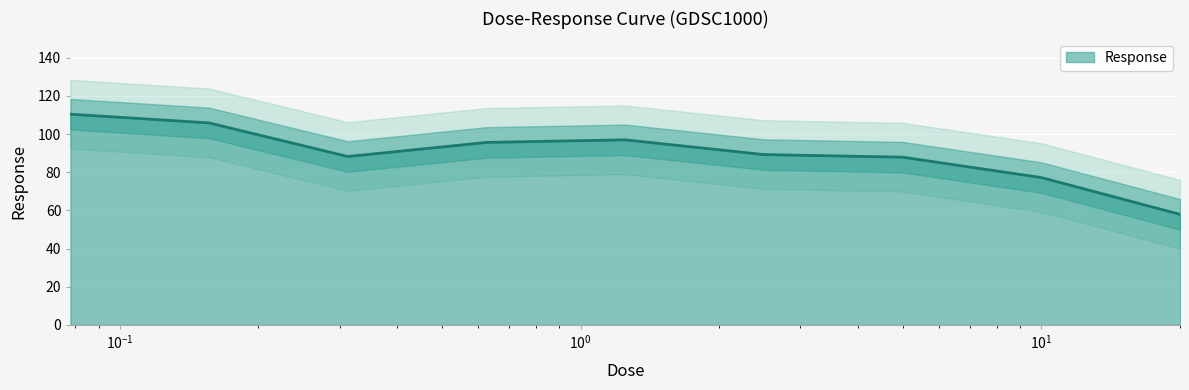

How many values are below 89?

4